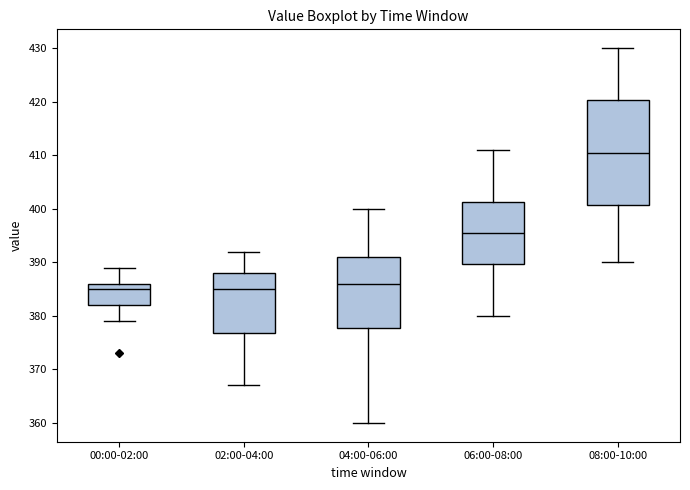

Reading left to right, read every box against the y-axis: the position of its median line, the range the box covers, and the ends of its whiskers. The values are not printed on the chart, so give them approximately, as read against the axis.

00:00-02:00: median 385, box 382 to 386, whiskers 379 to 389
02:00-04:00: median 385, box 377 to 388, whiskers 367 to 392
04:00-06:00: median 386, box 378 to 391, whiskers 360 to 400
06:00-08:00: median 396, box 390 to 401, whiskers 380 to 411
08:00-10:00: median 411, box 401 to 420, whiskers 390 to 430